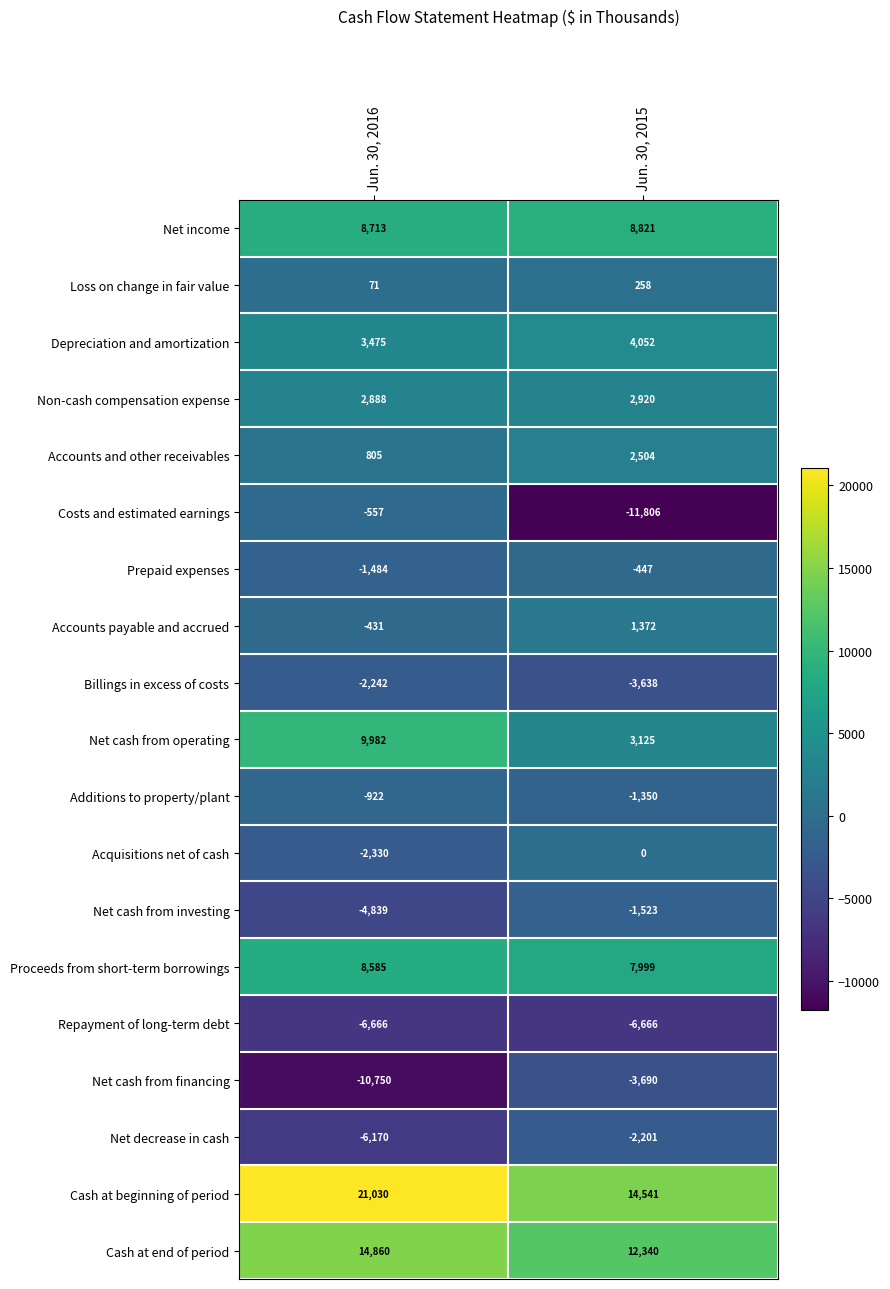

What is the minimum value shown in the chart?

-11806